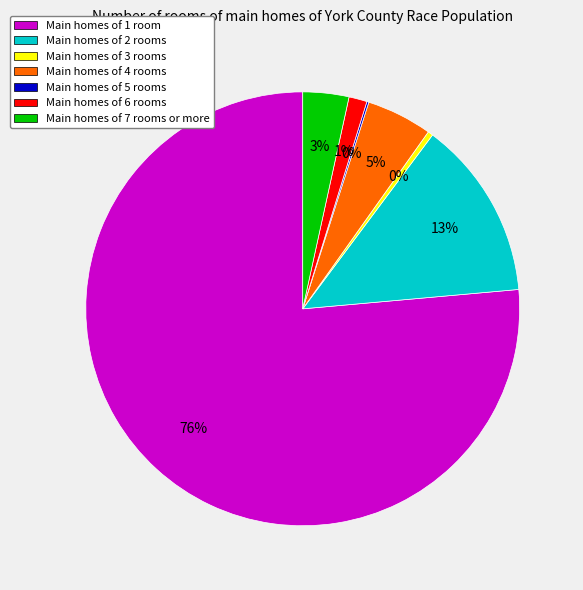

Which category has the biggest portion of the pie?

Main homes of 1 room